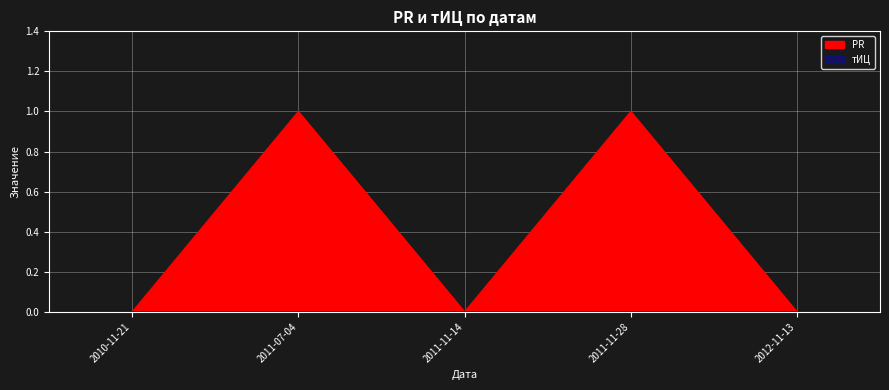

Between 2011-11-28 and 2011-11-14, which is larger?

2011-11-28